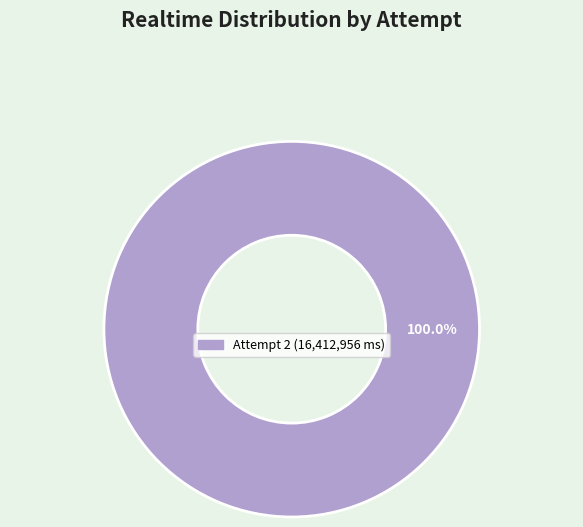

Does any single category account for the majority?

Yes